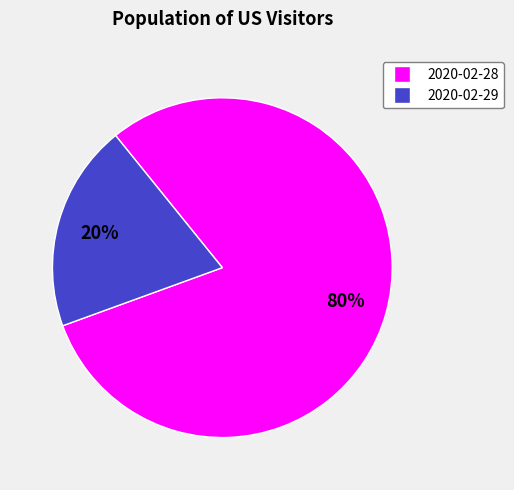

Do 2020-02-29 and 2020-02-28 together represent more than half of the pie?

Yes